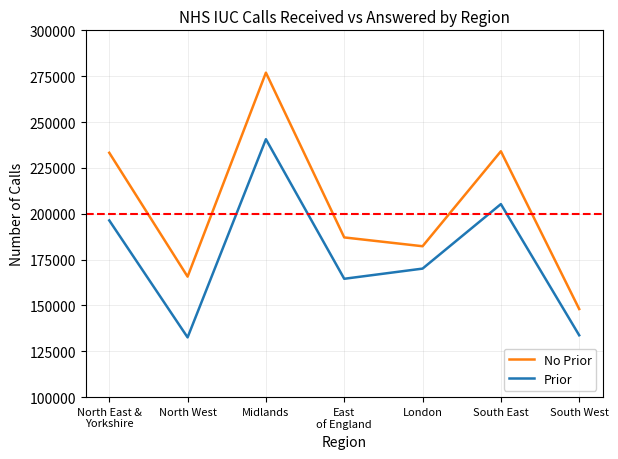

The value of Prior at London is 170044. True or false?

True